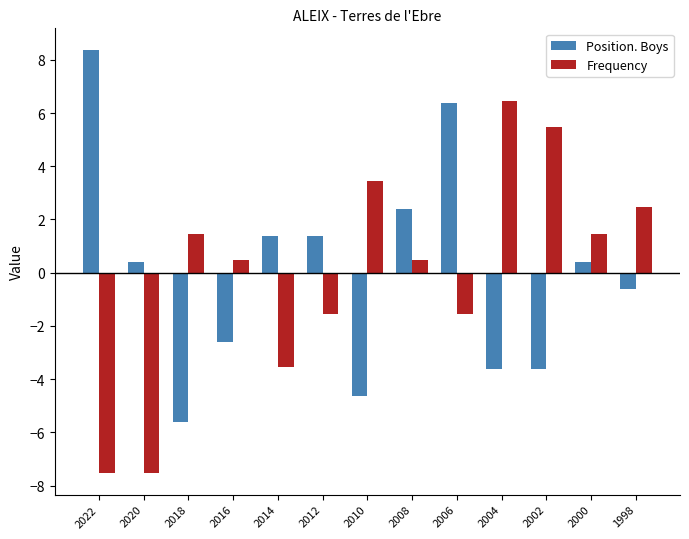

Rank the series at 2020 from lowest to highest value.

Frequency, Position. Boys